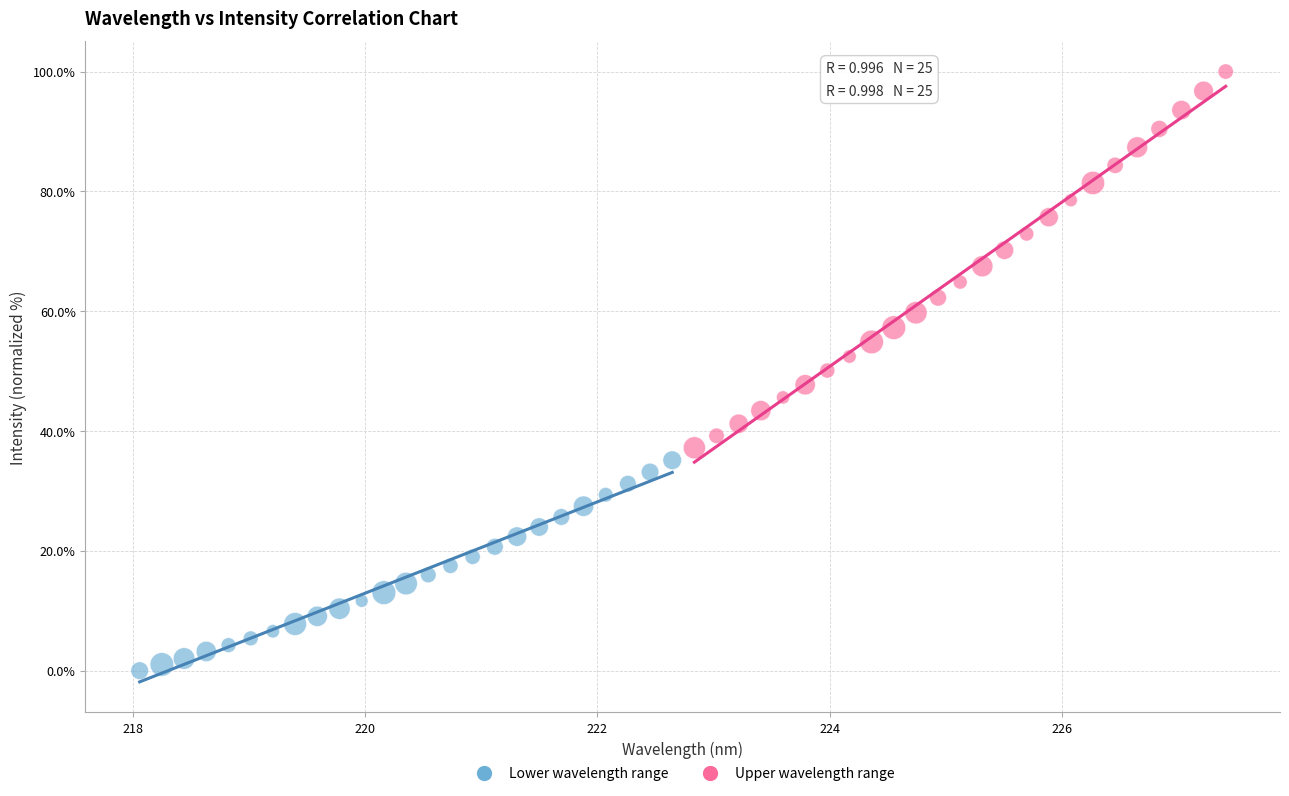

Which series has the widest spread of Y values?

Upper wavelength range